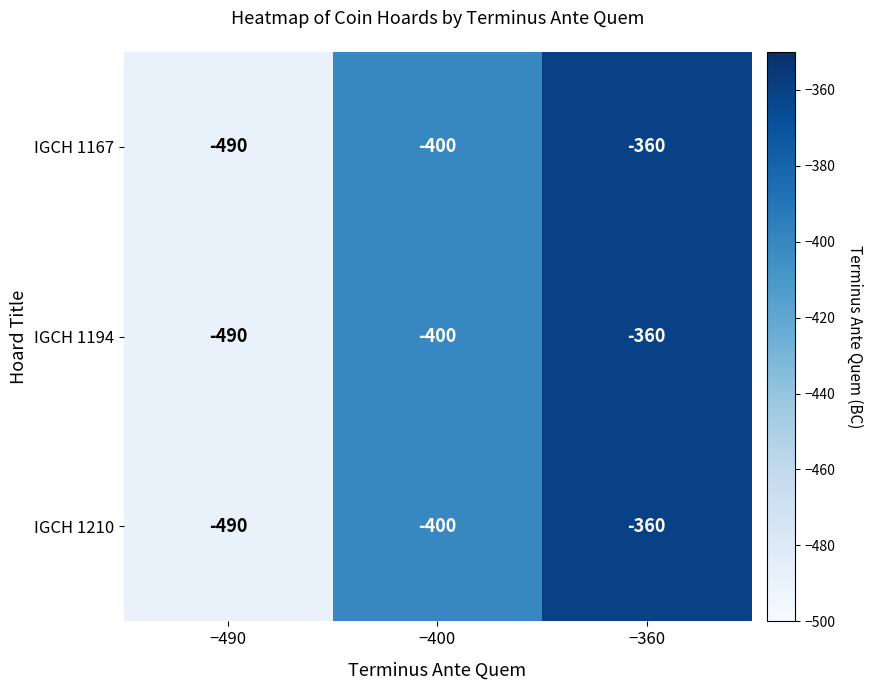

True or false: IGCH 1167 has a value of -490 at −490.

True